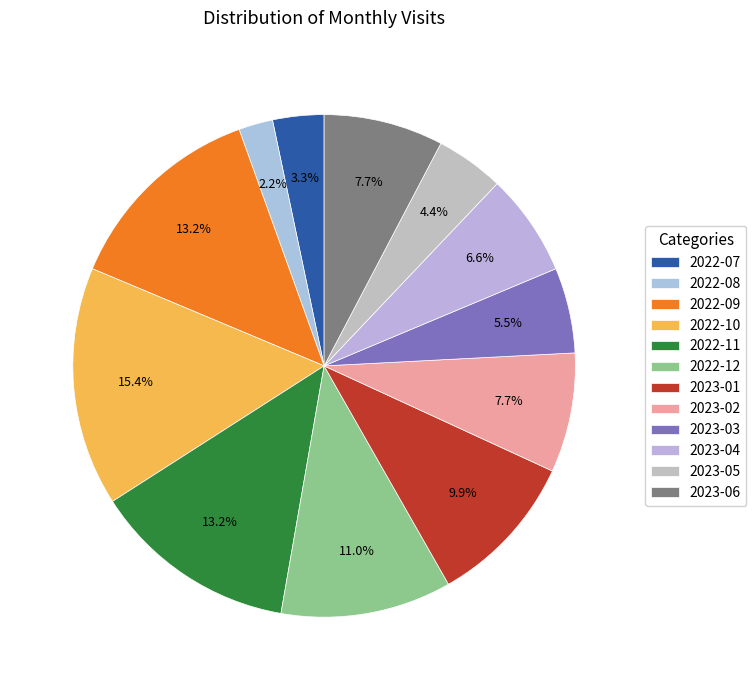

Rank the categories by value from highest to lowest.

2022-10, 2022-09, 2022-11, 2022-12, 2023-01, 2023-02, 2023-06, 2023-04, 2023-03, 2023-05, 2022-07, 2022-08